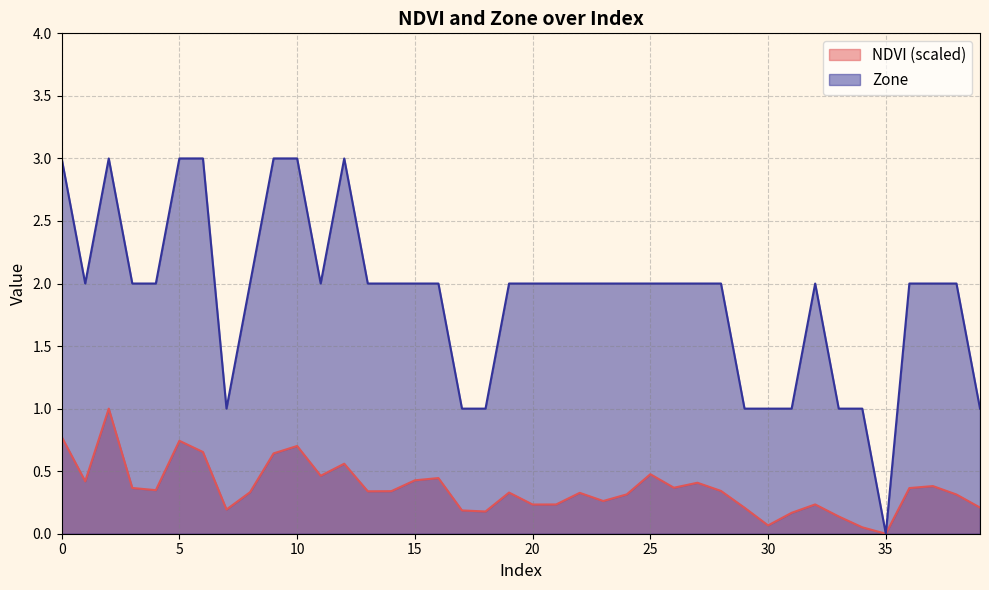

At how many categories does at least one series exceed 2?

7